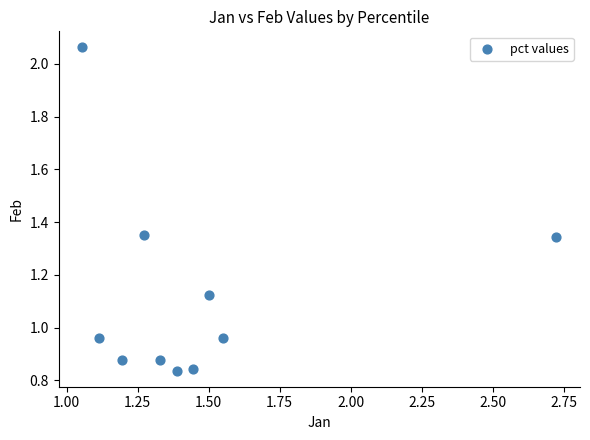

What is the range of Y values (max minus min)?

1.2